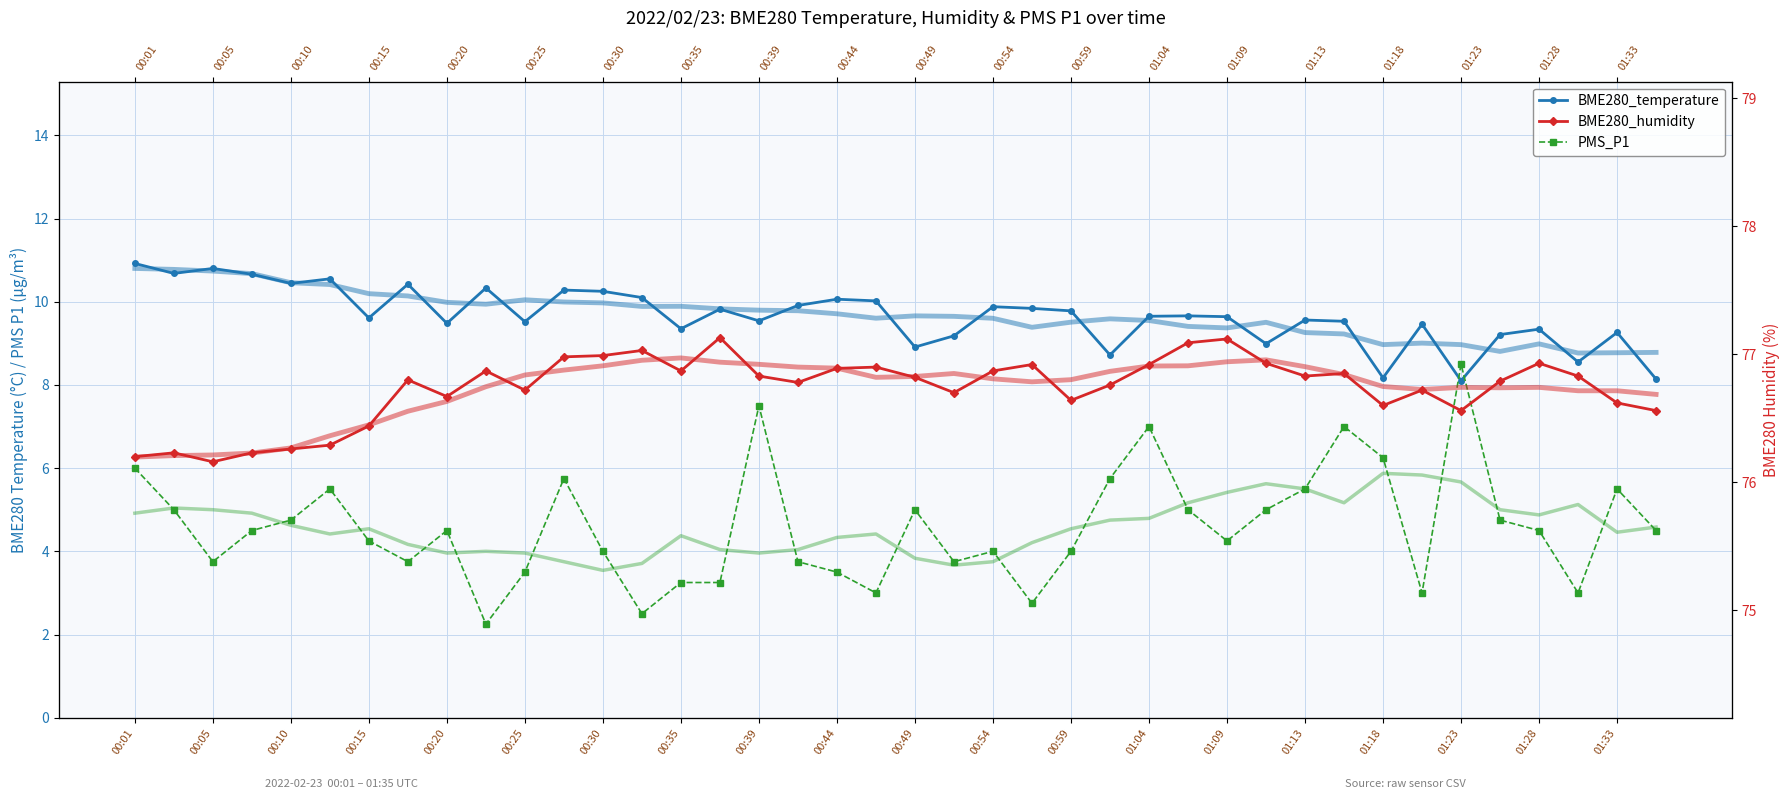

How many times do PMS_P1 and BME280_temperature cross each other?

2